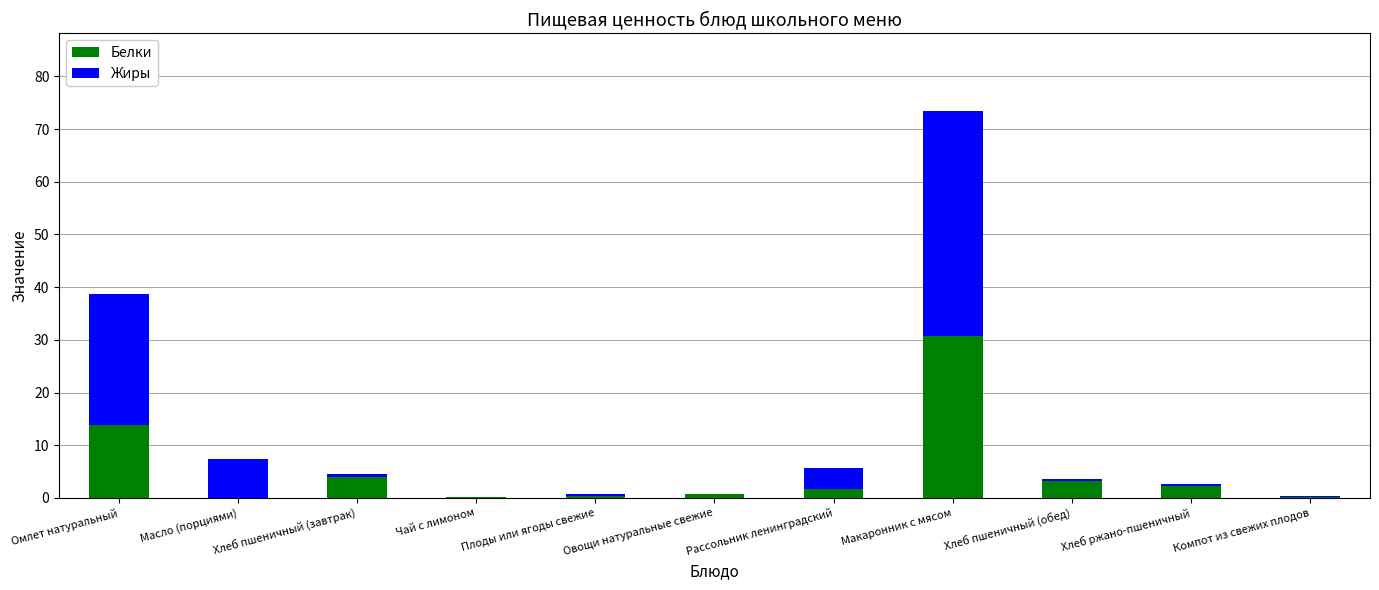

At which category is the sum across all series the highest?

Макаронник с мясом